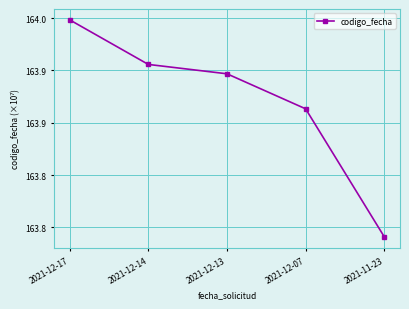

What is the minimum value shown in the chart?

163.8